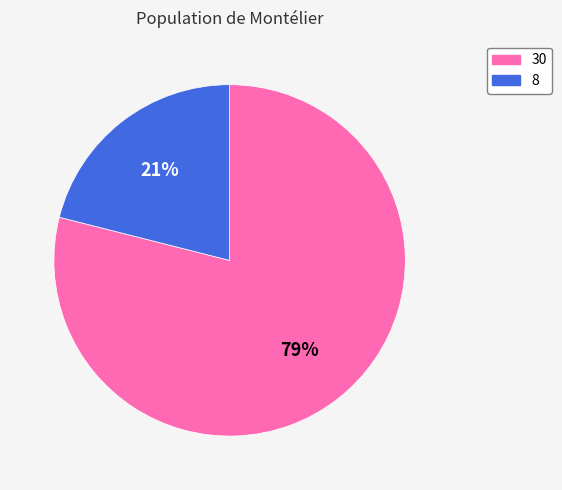

Is 8 the majority of the pie?

No